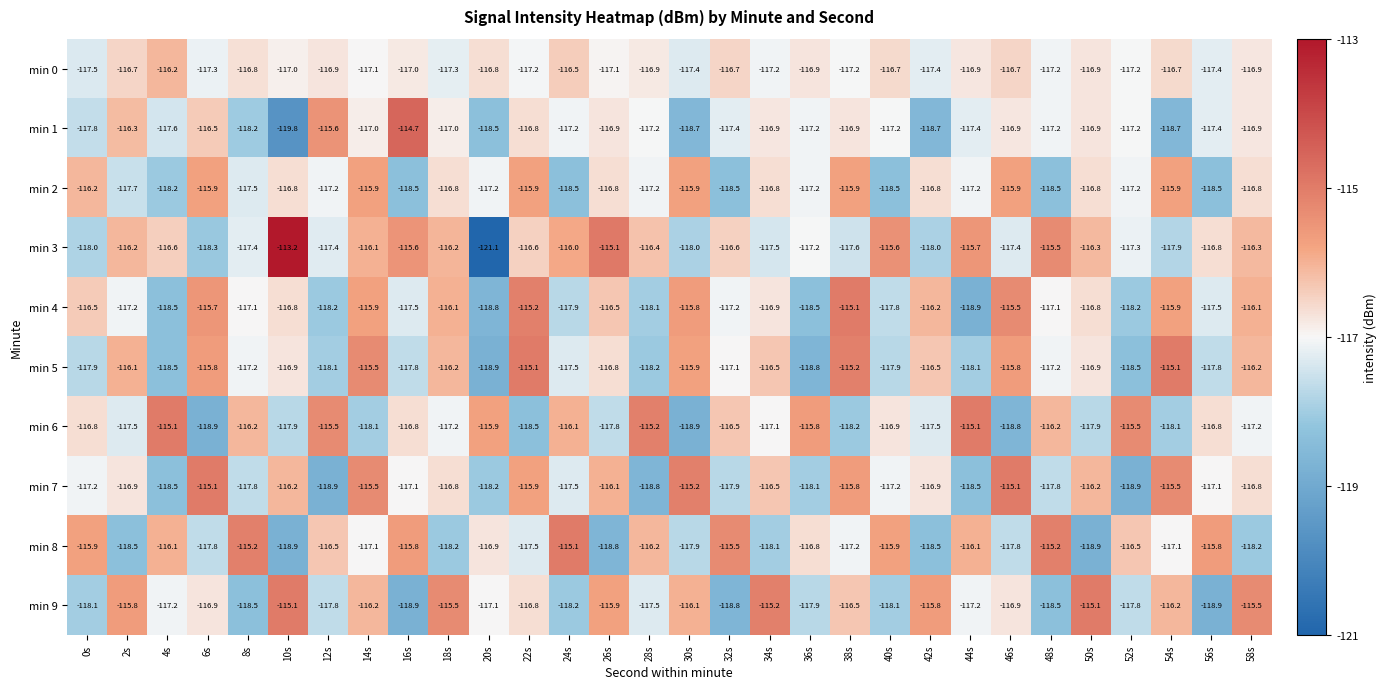

Which series has the largest total across all categories?

min 3